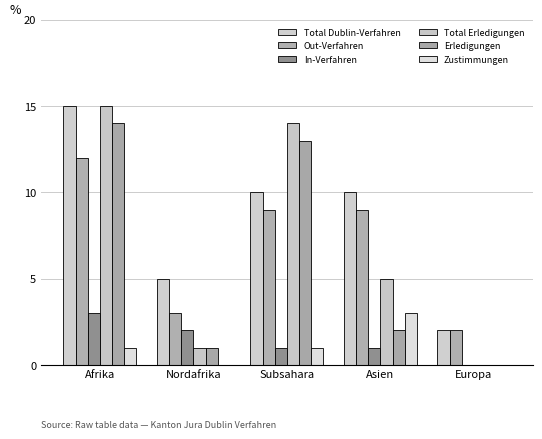

Which category has the highest value in the Zustimmungen series?

Asien